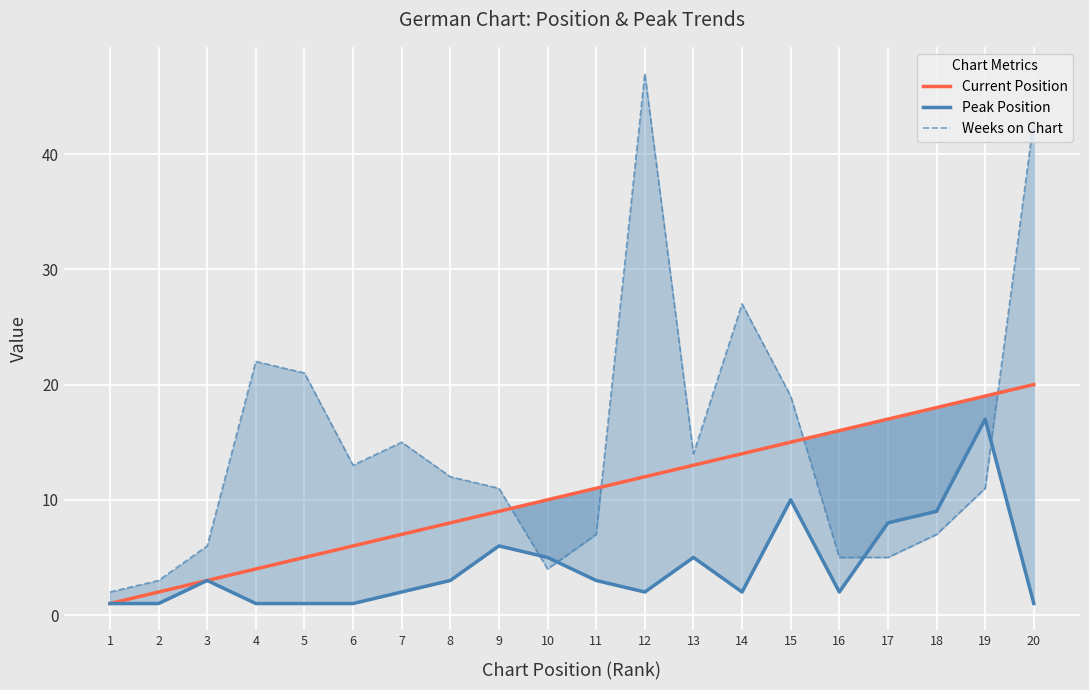

True or false: Peak Position has a value of 1 at 2.

True